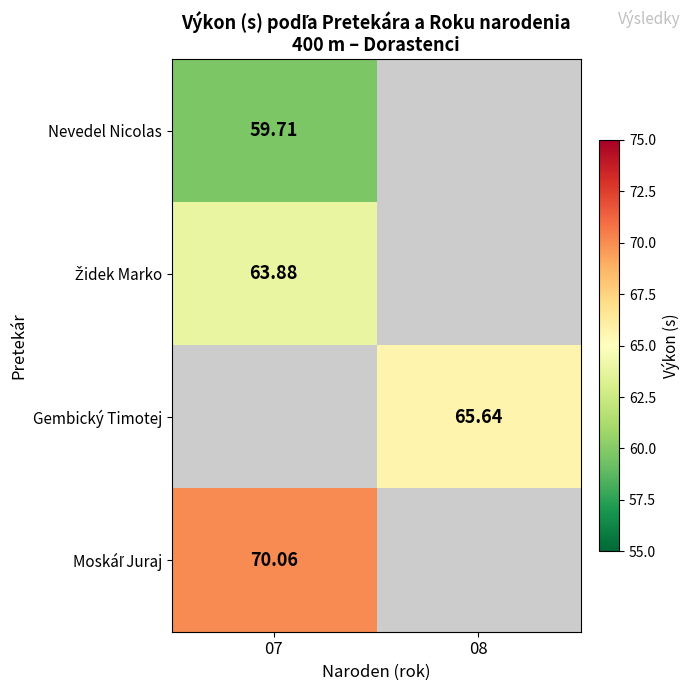

Count the number of categories in the chart.

2